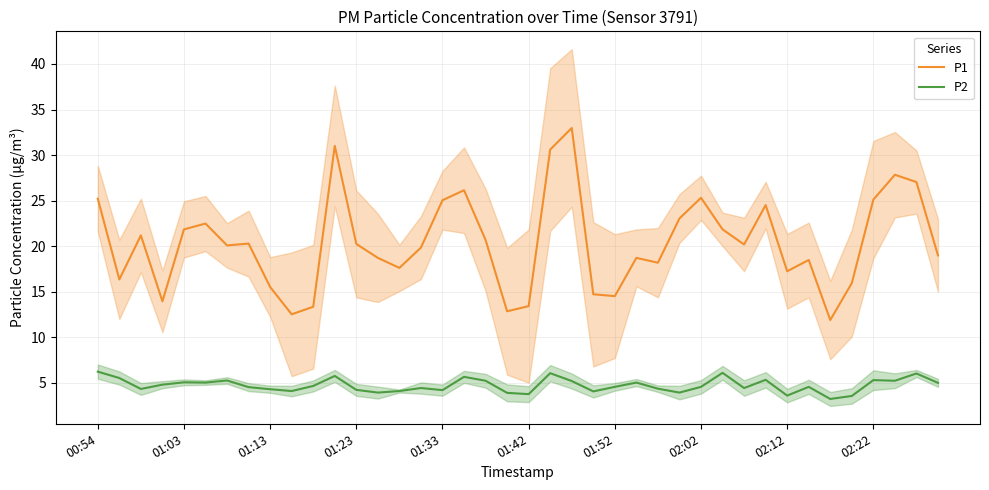

True or false: P2 and P1 intersect in this chart.

False